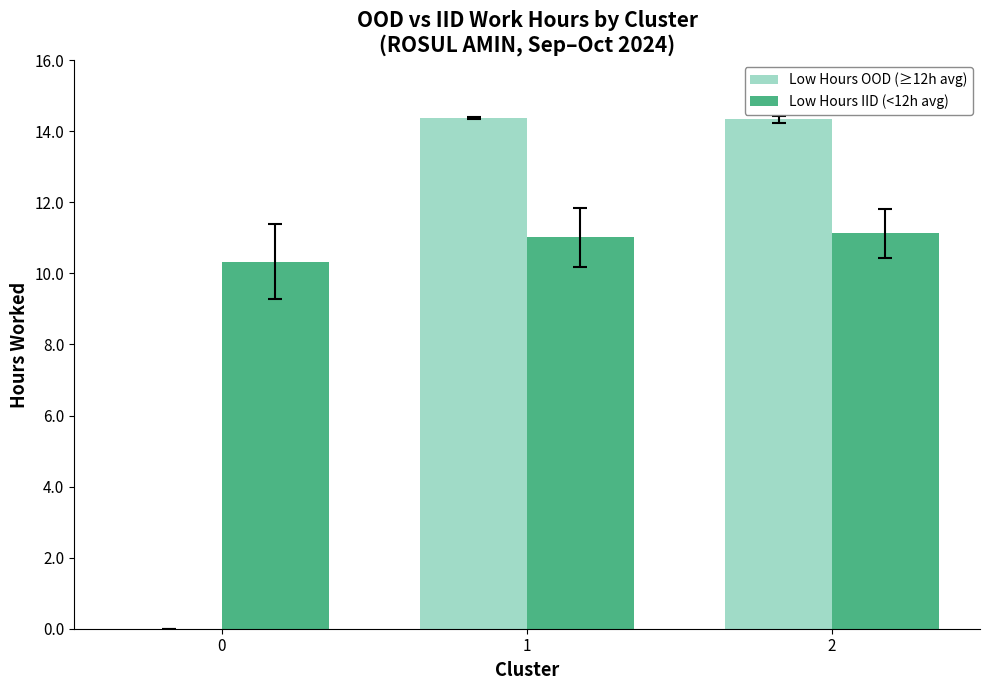

Which series changed the most between 0 and 1?

Low Hours OOD (≥12h avg)